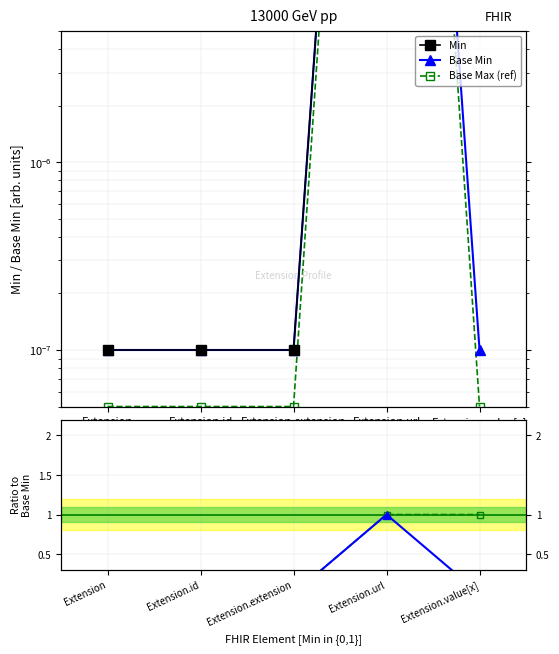

Reading left to right, transcribe all the data shown in this chart.

Min: 0.0	0.0	0.0	1.0	1.0
Base Min: 0.0	0.0	0.0	1.0	0.0
Base Max (ref): 0.0	0.0	0.0	1.0	0.0